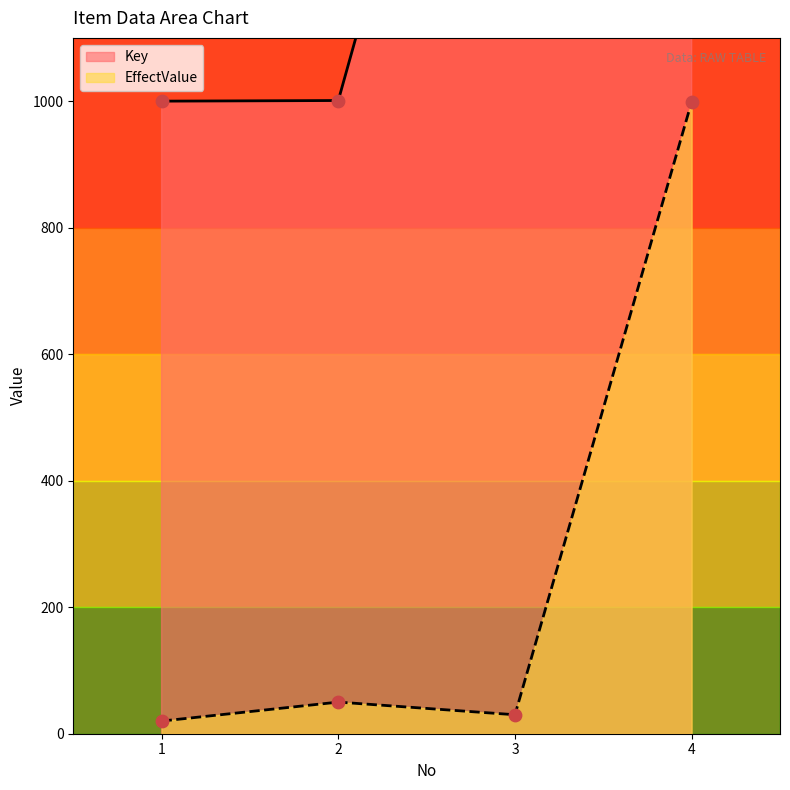

Is the value of Key at 3 greater than the value of EffectValue at 3?

Yes